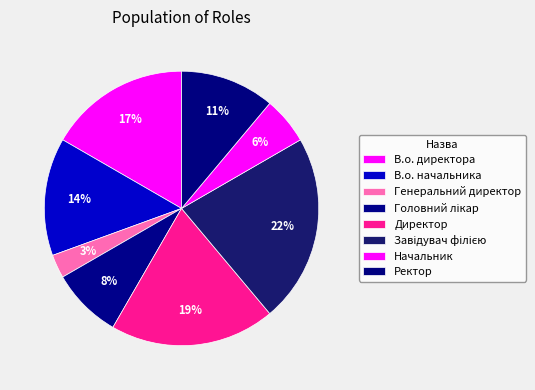

To the nearest percent, what percentage of the pie is Генеральний директор?

3%